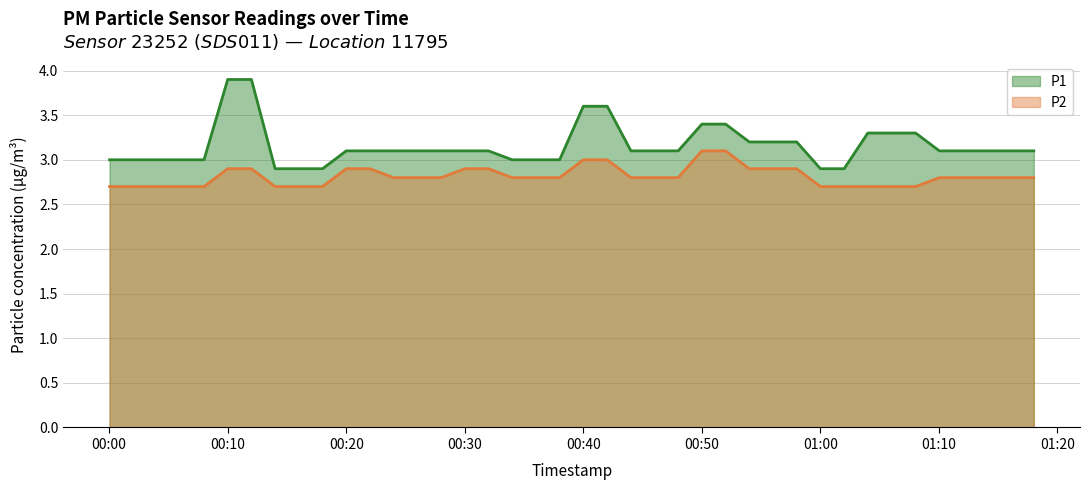

Which series has the largest total across all categories?

P1